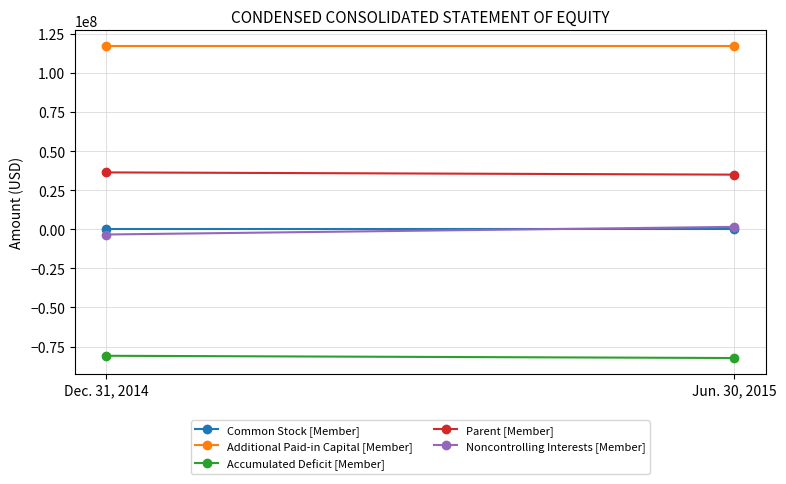

What is the average value of the Parent [Member] series?

35660000